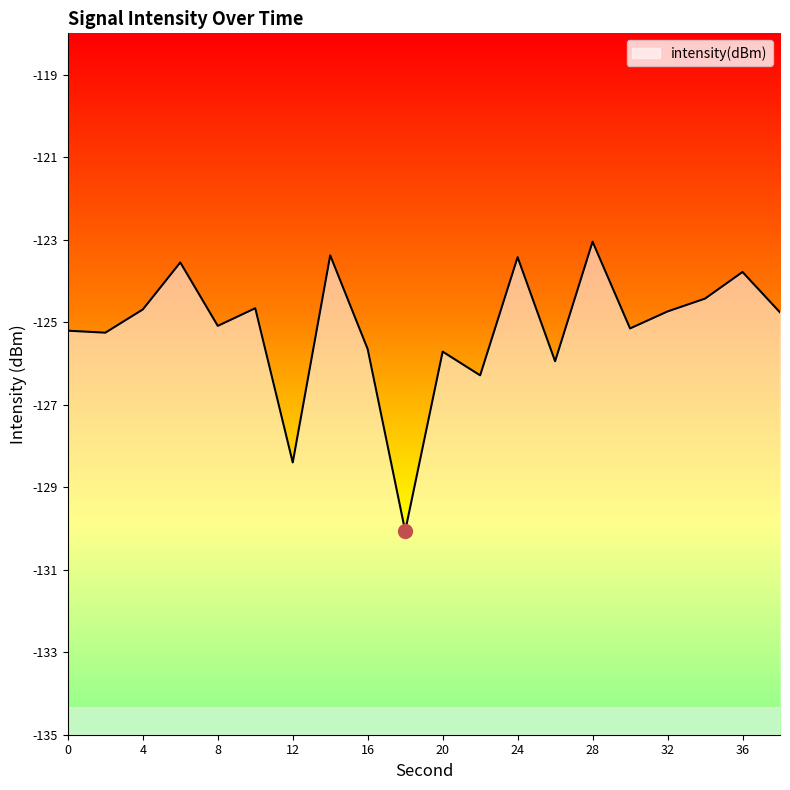

At which label does the data first exceed -124?

6